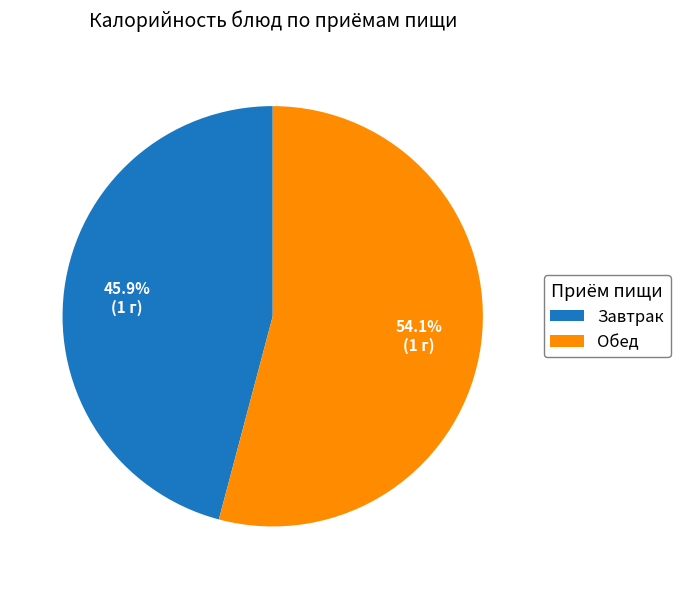

Is Завтрак the majority of the pie?

No